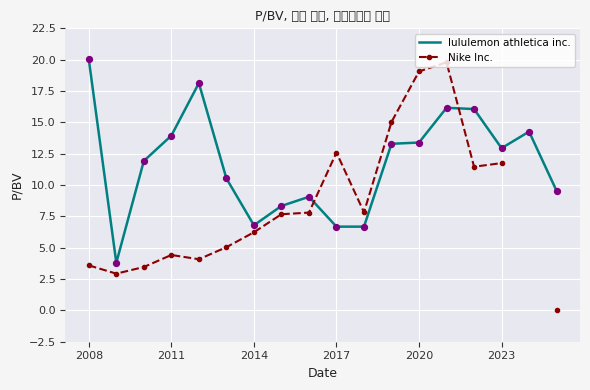

What is the lowest value of the lululemon athletica inc. series?

3.8